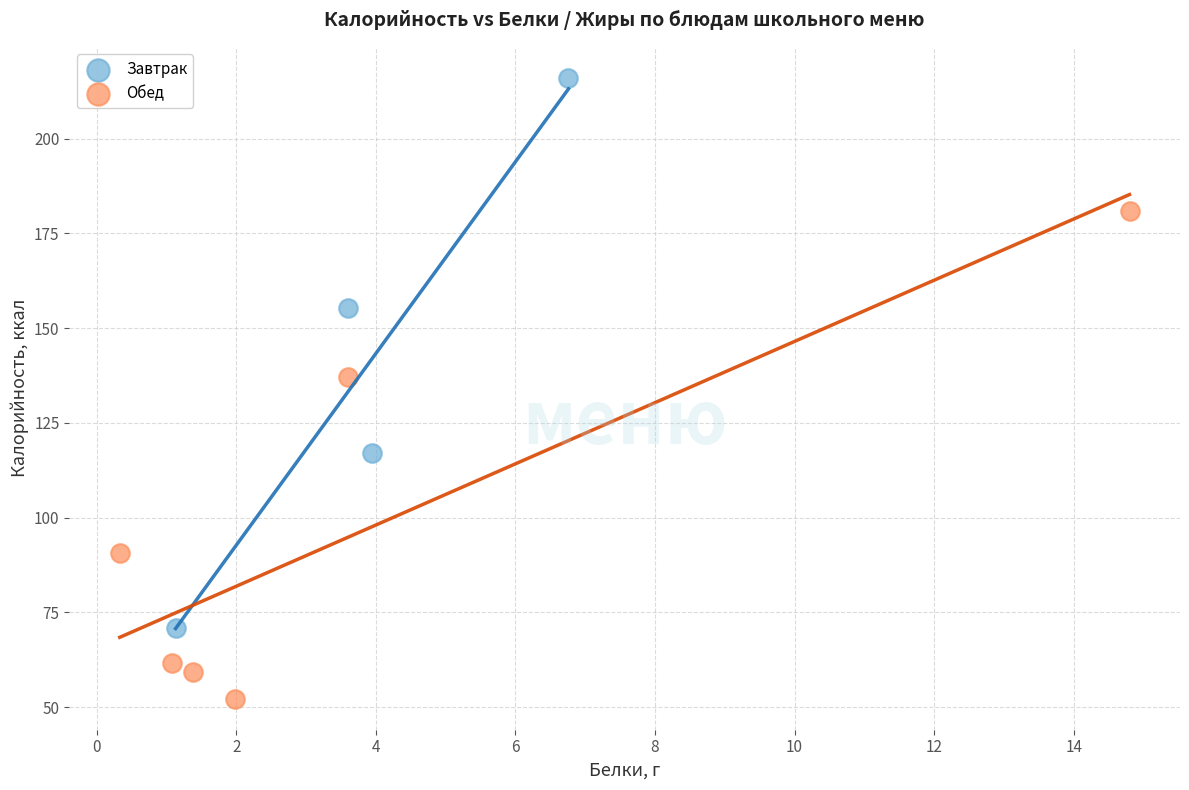

Which series has the widest spread of Y values?

Завтрак